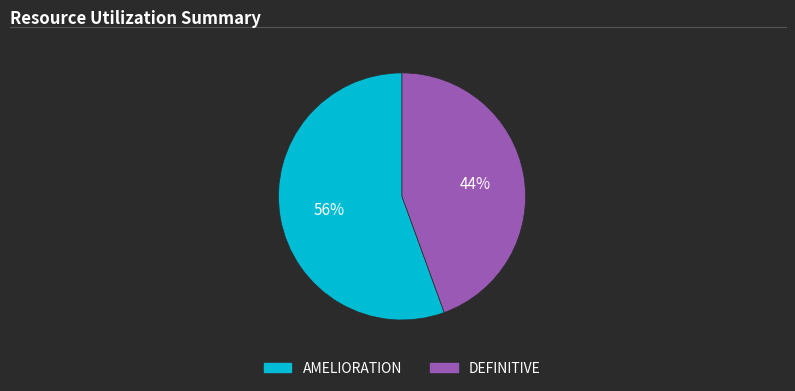

True or false: AMELIORATION accounts for 43% of the total.

False